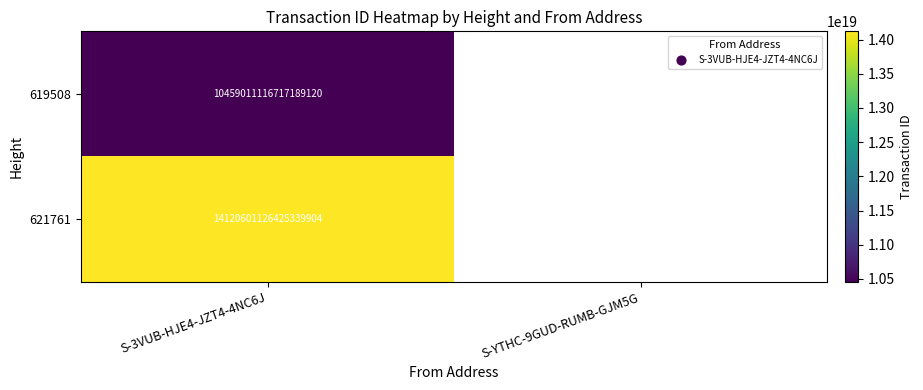

True or false: 621761 has a value of 23802901898381062144.0 at S-3VUB-HJE4-JZT4-4NC6J.

False